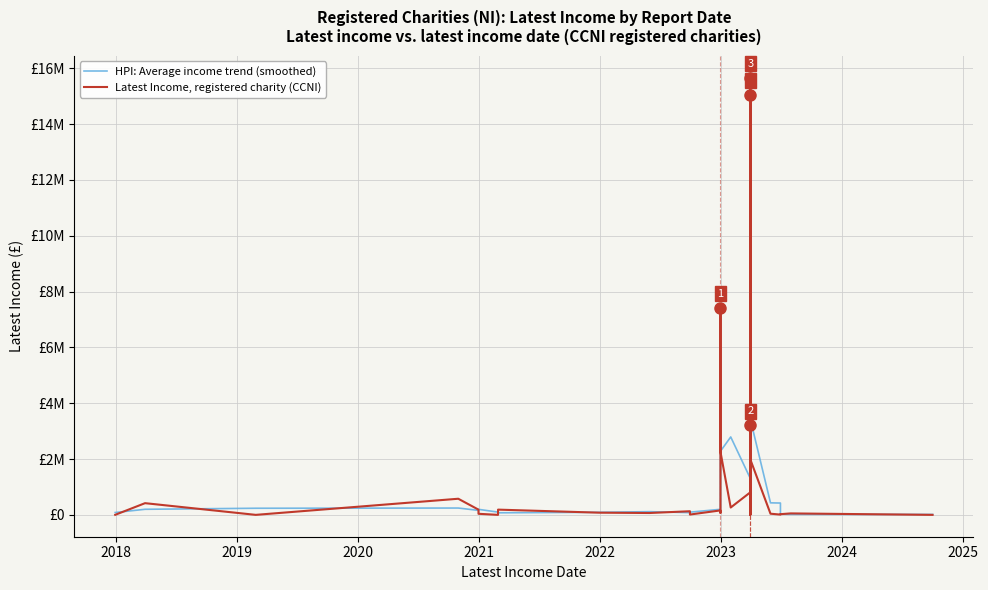

How many intersections are there between Latest Income, registered charity (CCNI) and HPI: Average income trend (smoothed)?

20